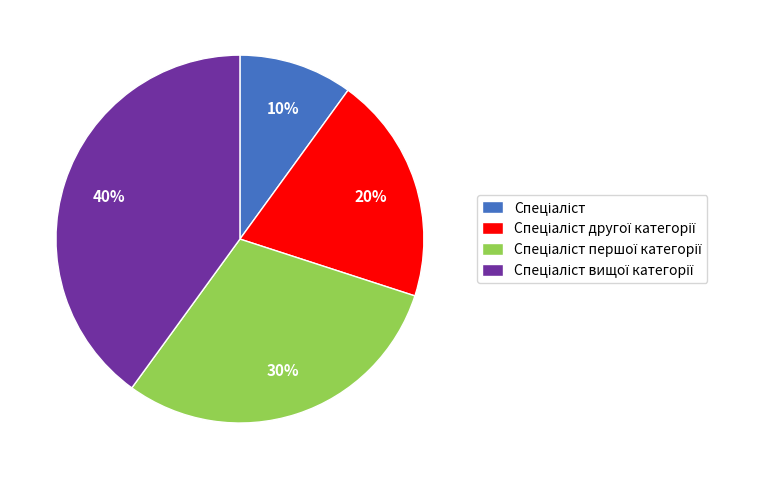

To the nearest percent, what is the difference between the largest and smallest slice percentages?

30%